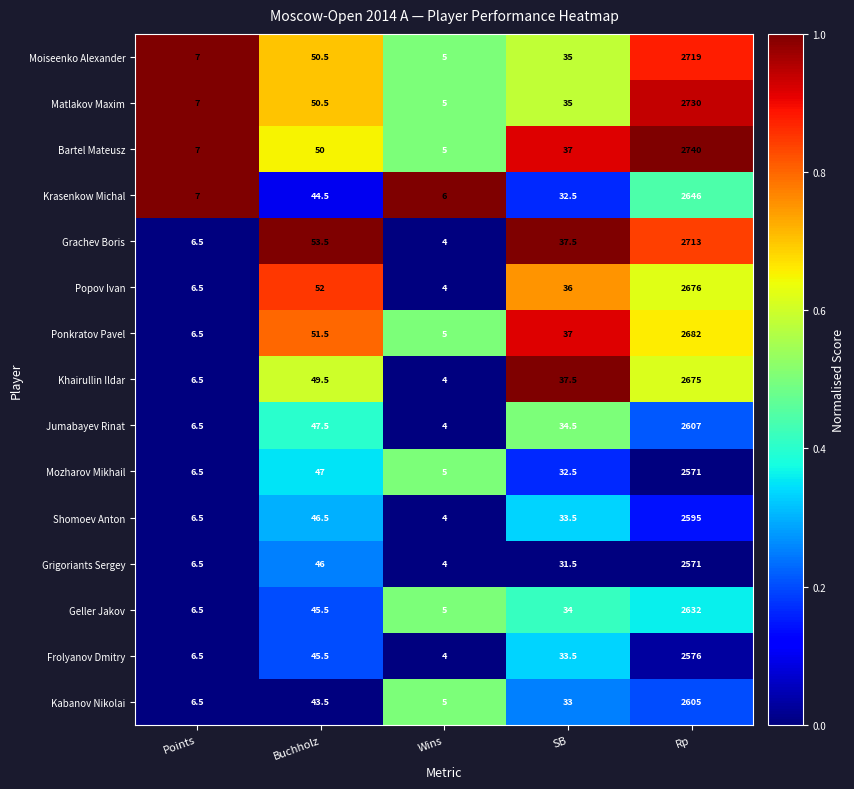

The value of Grachev Boris at SB is 37.5. True or false?

True